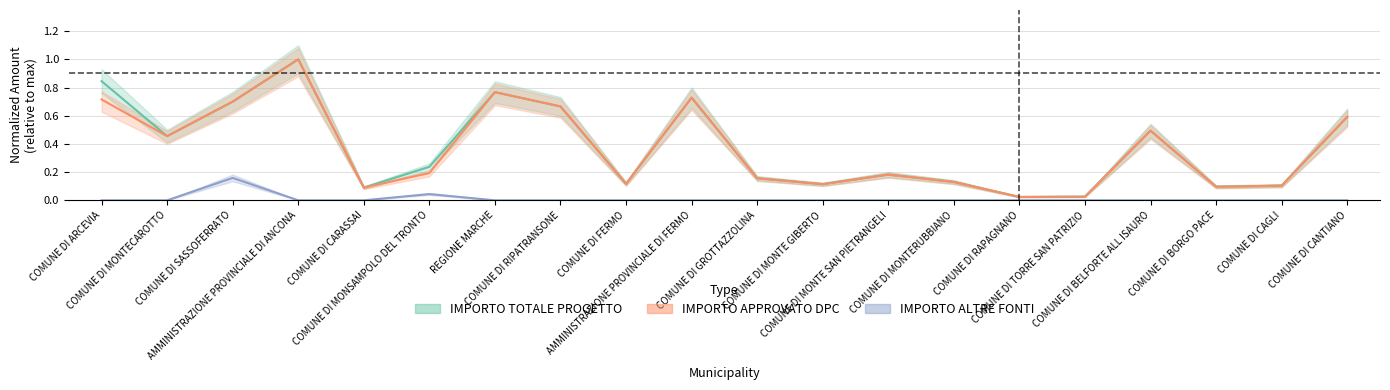

Reading left to right, list all the values displayed in this chart.

IMPORTO TOTALE PROGETTO: 0.8	0.5	0.7	1.0	0.1	0.2	0.8	0.7	0.1	0.7	0.2	0.1	0.2	0.1	0.0	0.0	0.5	0.1	0.1	0.6
IMPORTO ALTRE FONTI: 0.0	0.0	0.2	0.0	0.0	0.0	0.0	0.0	0.0	0.0	0.0	0.0	0.0	0.0	0.0	0.0	0.0	0.0	0.0	0.0
IMPORTO APPROVATO DPC: 0.7	0.5	0.7	1.0	0.1	0.2	0.8	0.7	0.1	0.7	0.2	0.1	0.2	0.1	0.0	0.0	0.5	0.1	0.1	0.6